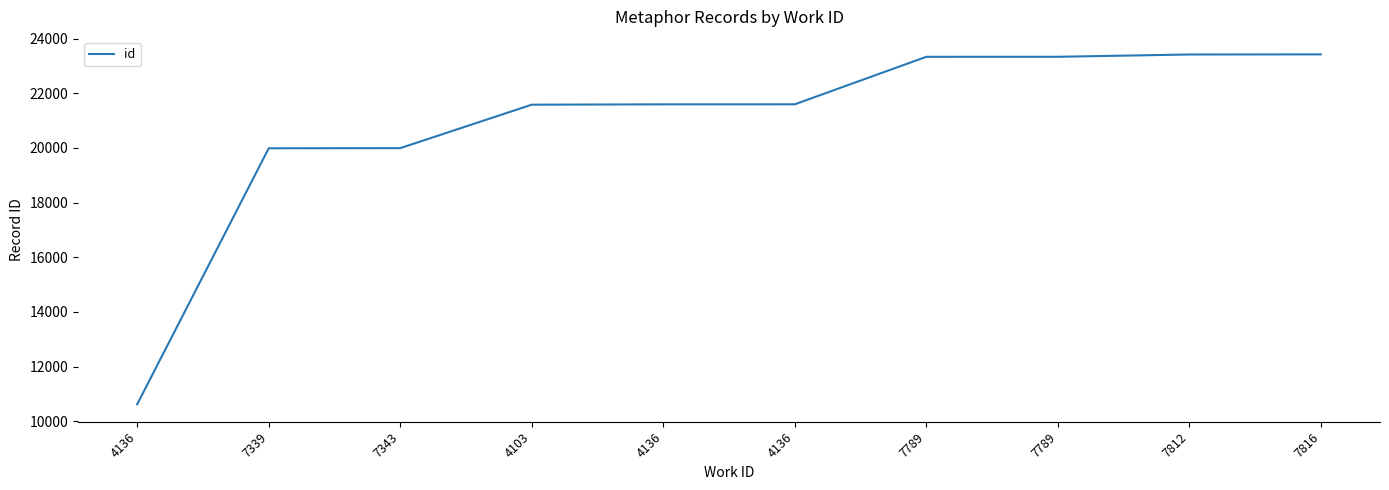

Does the chart have visible grid lines?

No